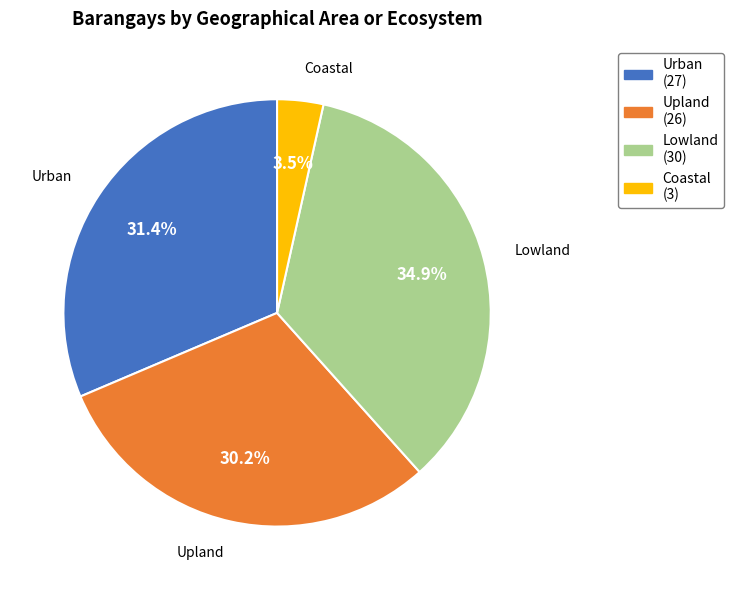

Which has a higher value, Coastal or Urban?

Urban